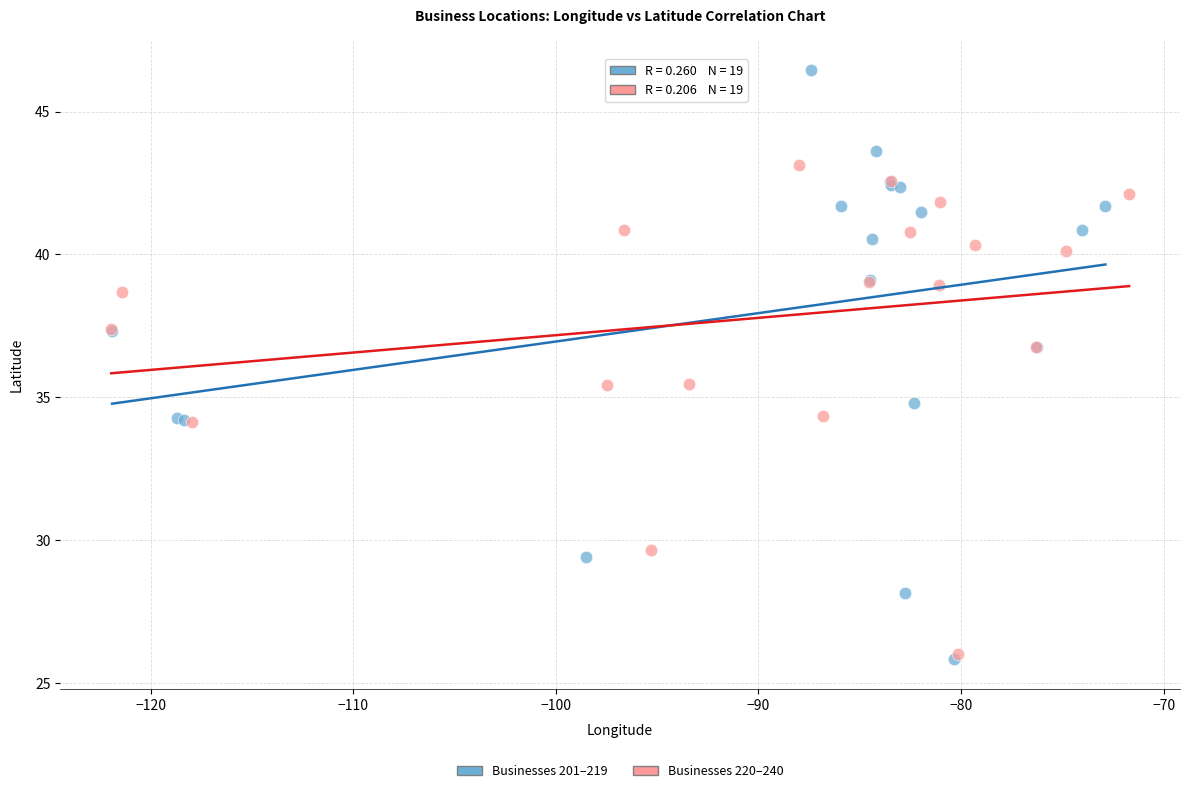

Which series contains the highest Y value?

Businesses 201–219